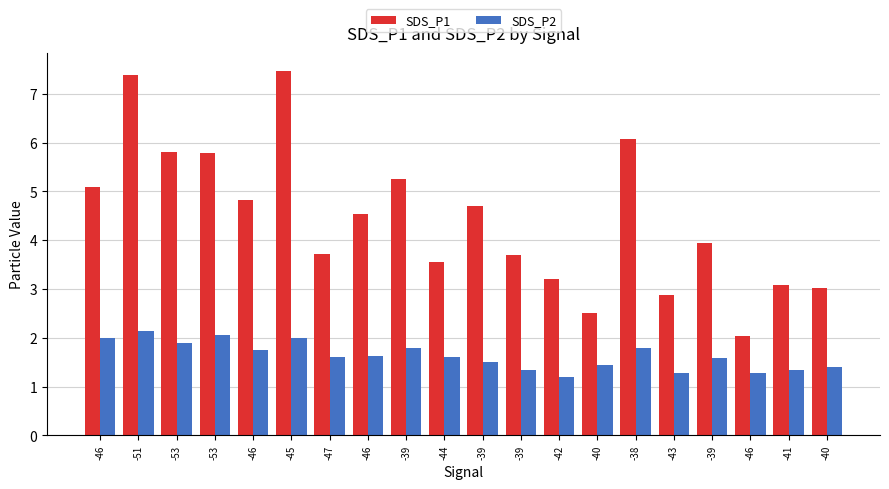

What are all the series names shown in the legend?

SDS_P1, SDS_P2